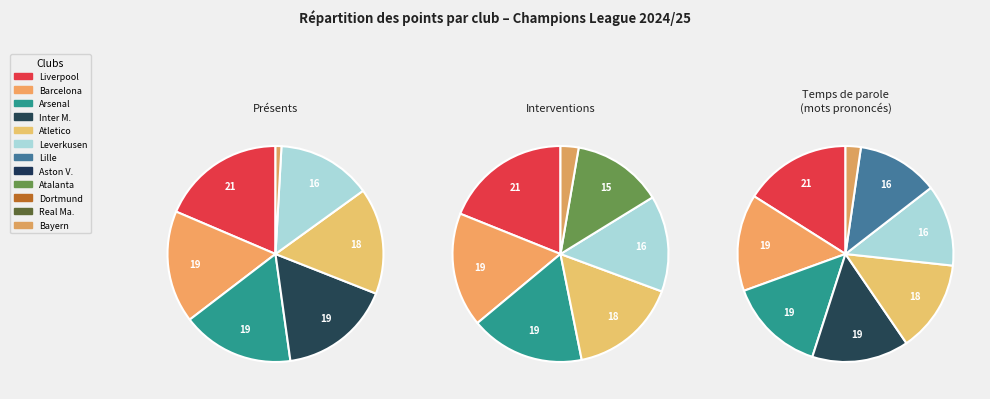

To the nearest percent, what is the combined percentage of Aston V. and Atletico?

17%